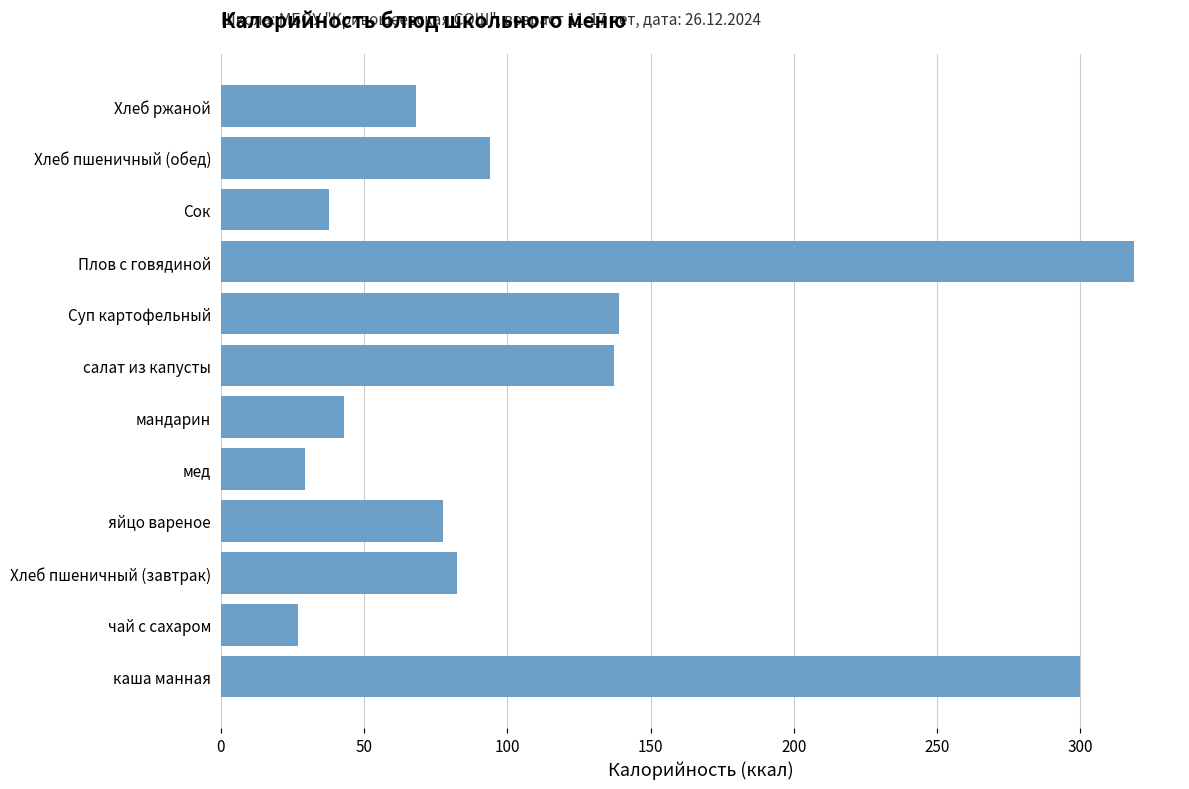

What is the maximum value shown in the chart?

318.8